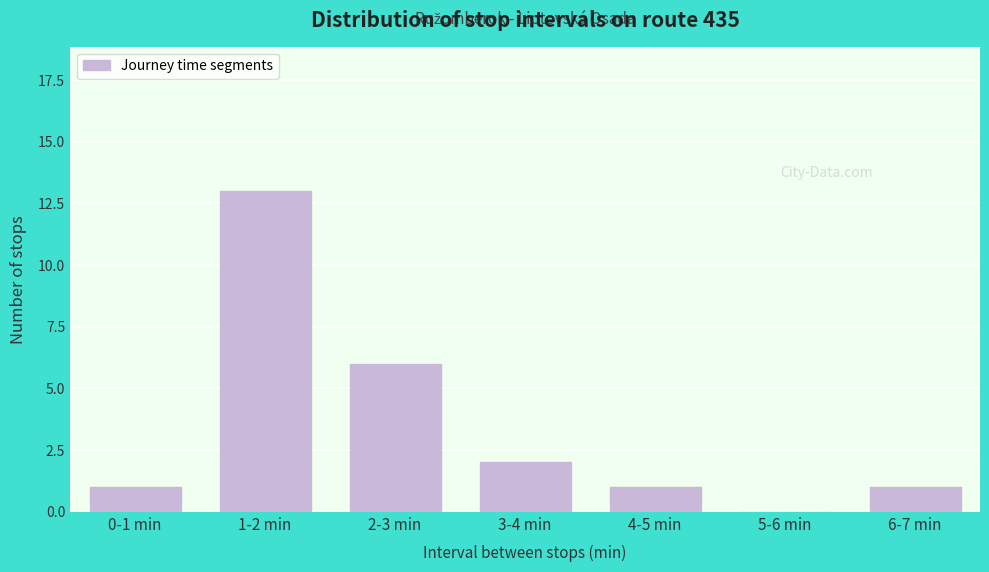

Reading left to right, extract all data points from this chart.

0-1 min=1	1-2 min=13	2-3 min=6	3-4 min=2	4-5 min=1	5-6 min=0	6-7 min=1